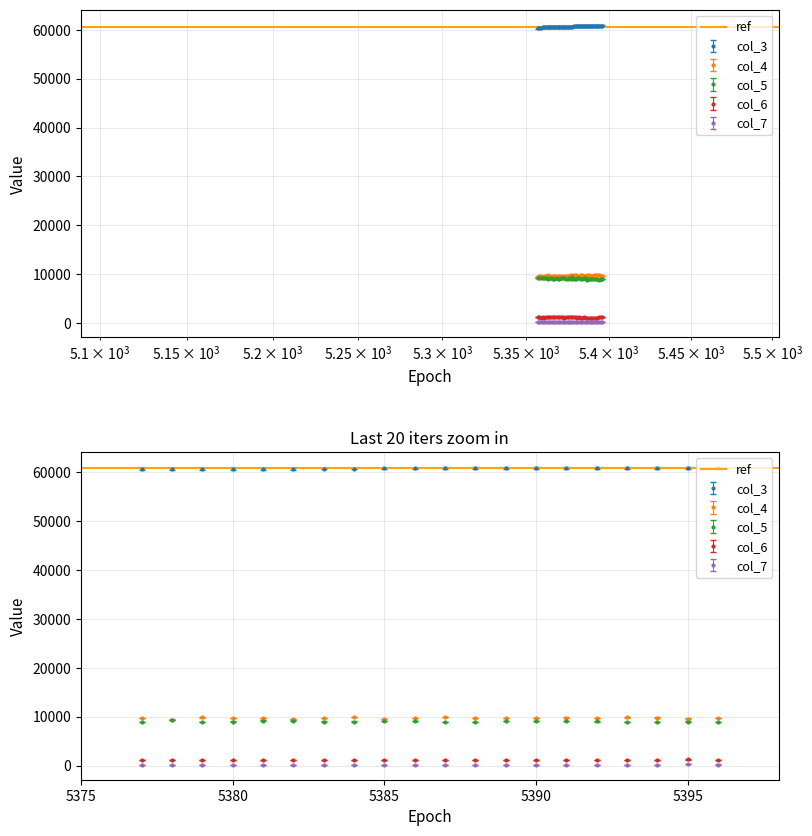

The value of col_4 at 5378 is 15222.1. True or false?

False